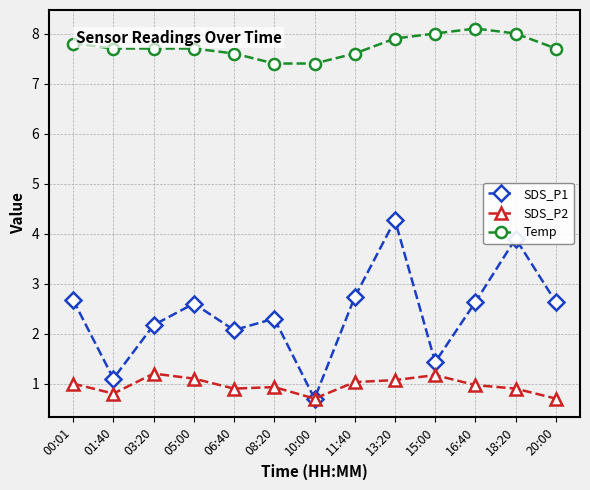

What is the maximum value shown in the chart?

8.1